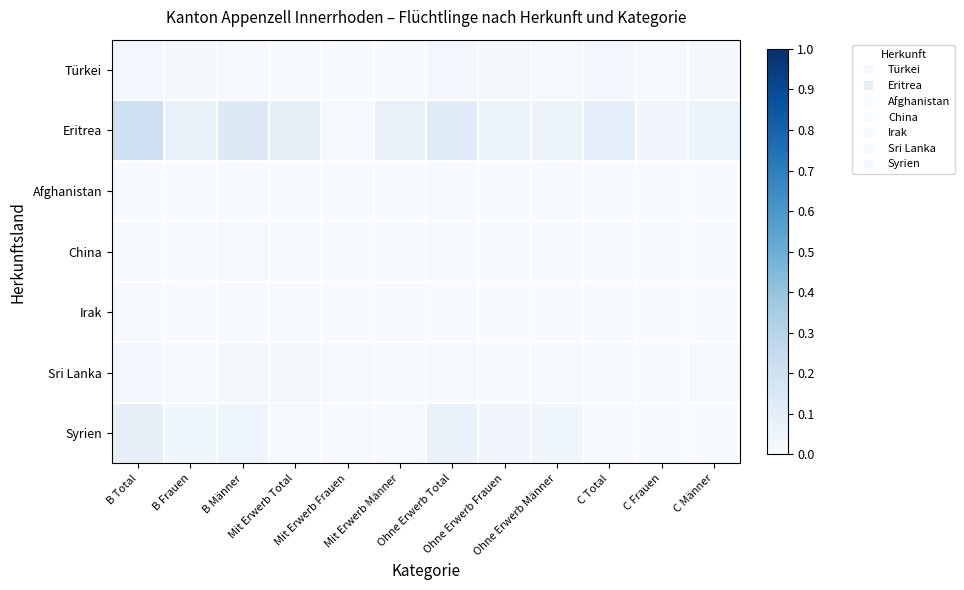

Reading left to right, transcribe all the data shown in this chart.

Türkei: B Total=0.0	B Frauen=0.0	B Männer=0.0	Mit Erwerb Total=0.0	Mit Erwerb Frauen=0.0	Mit Erwerb Männer=0.0	Ohne Erwerb Total=0.0	Ohne Erwerb Frauen=0.0	Ohne Erwerb Männer=0.0	C Total=0.0	C Frauen=0.0	C Männer=0.0
Eritrea: B Total=0.2	B Frauen=0.1	B Männer=0.1	Mit Erwerb Total=0.1	Mit Erwerb Frauen=0.0	Mit Erwerb Männer=0.1	Ohne Erwerb Total=0.1	Ohne Erwerb Frauen=0.1	Ohne Erwerb Männer=0.1	C Total=0.1	C Frauen=0.0	C Männer=0.1
Afghanistan: B Total=0.0	B Frauen=0.0	B Männer=0.0	Mit Erwerb Total=0.0	Mit Erwerb Frauen=0.0	Mit Erwerb Männer=0.0	Ohne Erwerb Total=0.0	Ohne Erwerb Frauen=0.0	Ohne Erwerb Männer=0.0	C Total=0.0	C Frauen=0.0	C Männer=0.0
China: B Total=0.0	B Frauen=0.0	B Männer=0.0	Mit Erwerb Total=0.0	Mit Erwerb Frauen=0.0	Mit Erwerb Männer=0.0	Ohne Erwerb Total=0.0	Ohne Erwerb Frauen=0.0	Ohne Erwerb Männer=0.0	C Total=0.0	C Frauen=0.0	C Männer=0.0
Irak: B Total=0.0	B Frauen=0.0	B Männer=0.0	Mit Erwerb Total=0.0	Mit Erwerb Frauen=0.0	Mit Erwerb Männer=0.0	Ohne Erwerb Total=0.0	Ohne Erwerb Frauen=0.0	Ohne Erwerb Männer=0.0	C Total=0.0	C Frauen=0.0	C Männer=0.0
Sri Lanka: B Total=0.0	B Frauen=0.0	B Männer=0.0	Mit Erwerb Total=0.0	Mit Erwerb Frauen=0.0	Mit Erwerb Männer=0.0	Ohne Erwerb Total=0.0	Ohne Erwerb Frauen=0.0	Ohne Erwerb Männer=0.0	C Total=0.0	C Frauen=0.0	C Männer=0.0
Syrien: B Total=0.1	B Frauen=0.0	B Männer=0.0	Mit Erwerb Total=0.0	Mit Erwerb Frauen=0.0	Mit Erwerb Männer=0.0	Ohne Erwerb Total=0.1	Ohne Erwerb Frauen=0.0	Ohne Erwerb Männer=0.0	C Total=0.0	C Frauen=0.0	C Männer=0.0